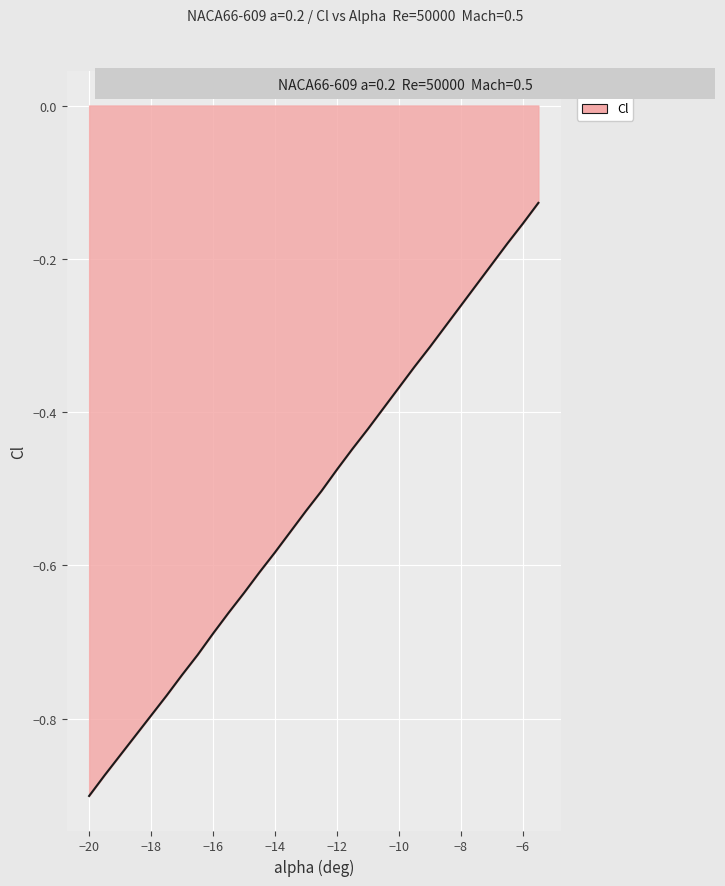

What is the difference between the maximum and minimum values?

0.8